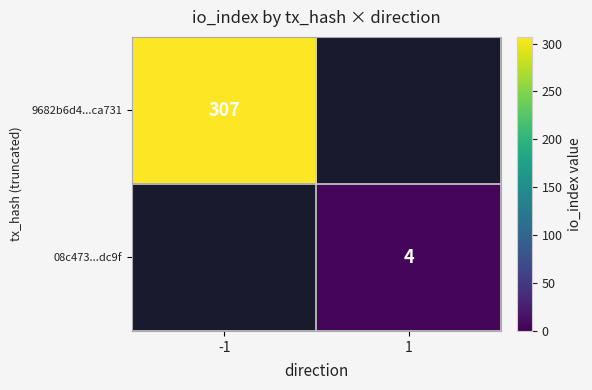

The value of 9682b6d4...ca731 at -1 is 307. True or false?

True